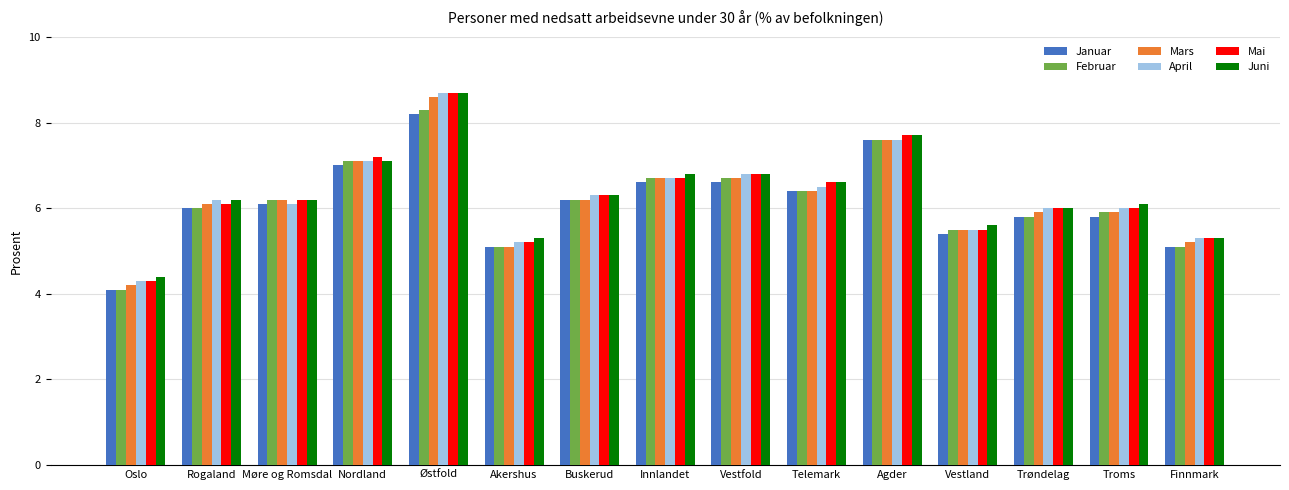

Is the value of Mai at Oslo greater than the value of Januar at Nordland?

No